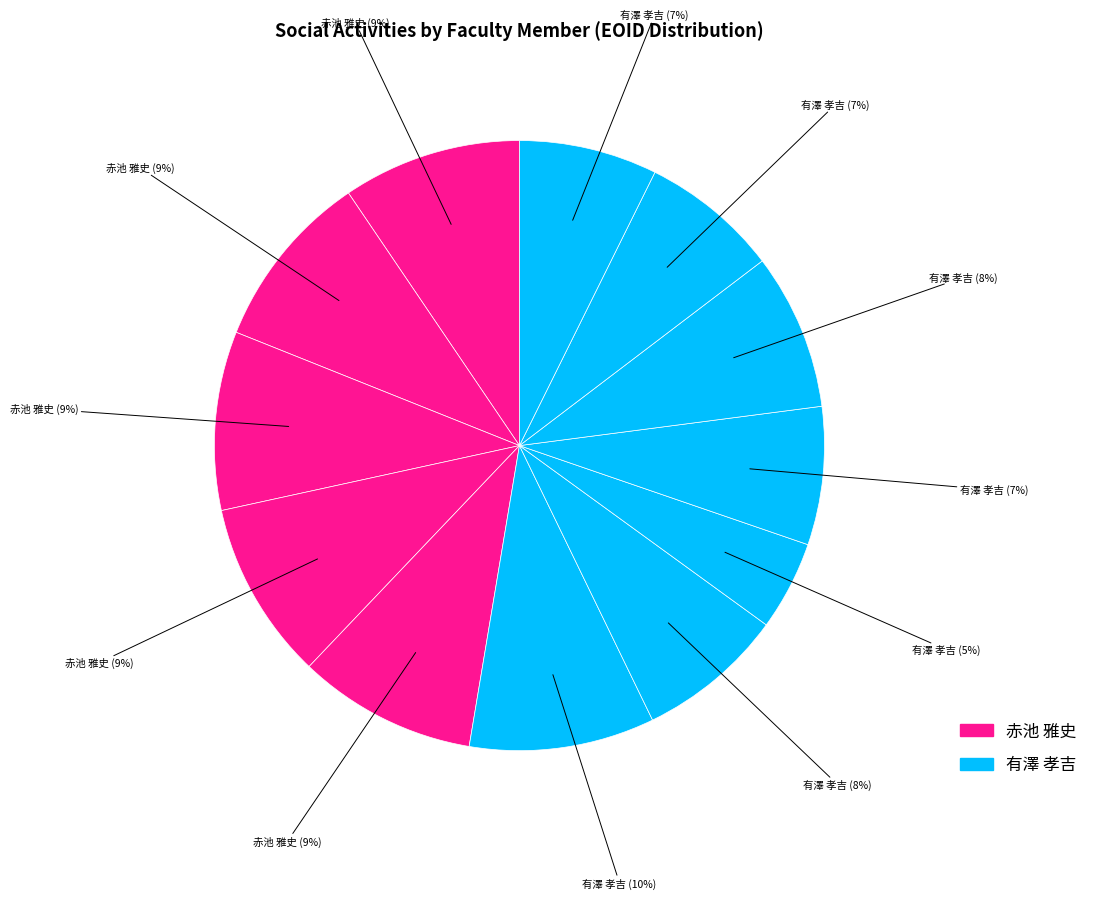

To the nearest percent, what is the difference between the largest and smallest slice percentages?

5%